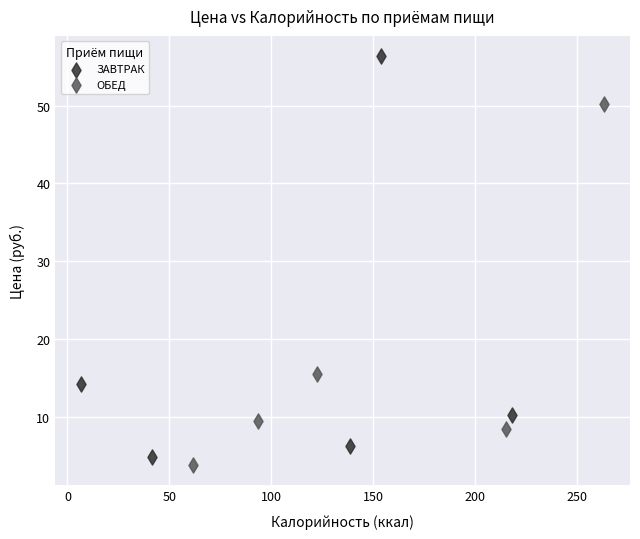

What are all the series names shown in the legend?

ЗАВТРАК, ОБЕД